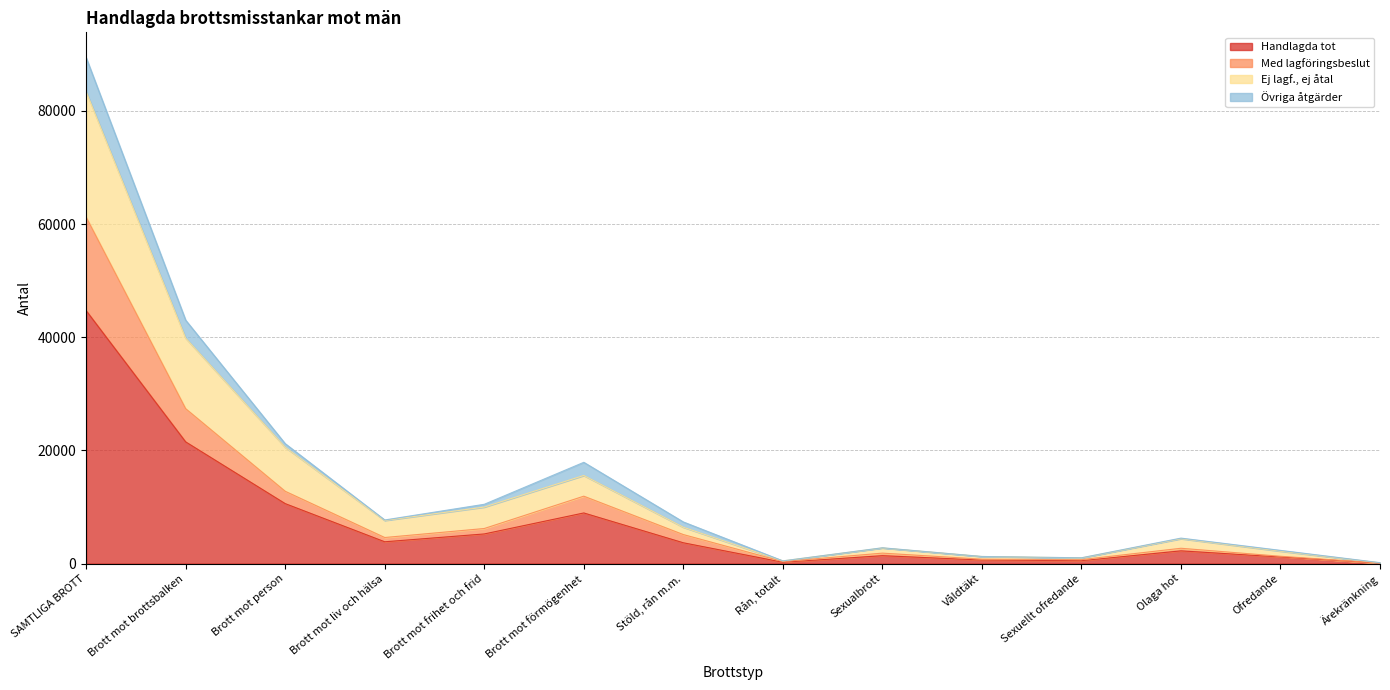

How many data points does each series have?

14